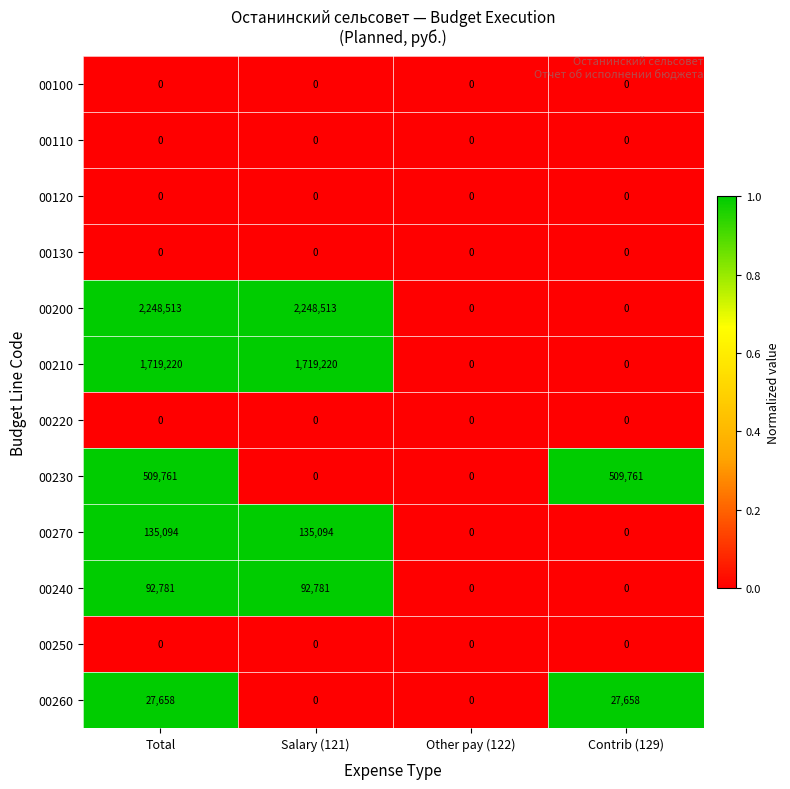

Count the number of categories in the chart.

4